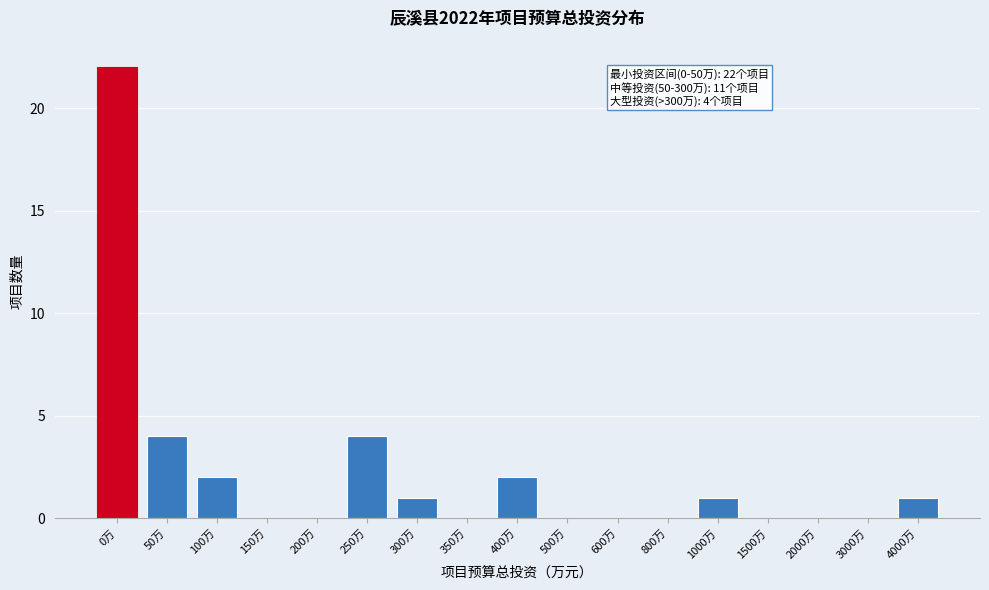

Reading left to right, what are all the values shown in this chart?

0万=22	50万=4	100万=2	150万=0	200万=0	250万=4	300万=1	350万=0	400万=2	500万=0	600万=0	800万=0	1000万=1	1500万=0	2000万=0	3000万=0	4000万=1